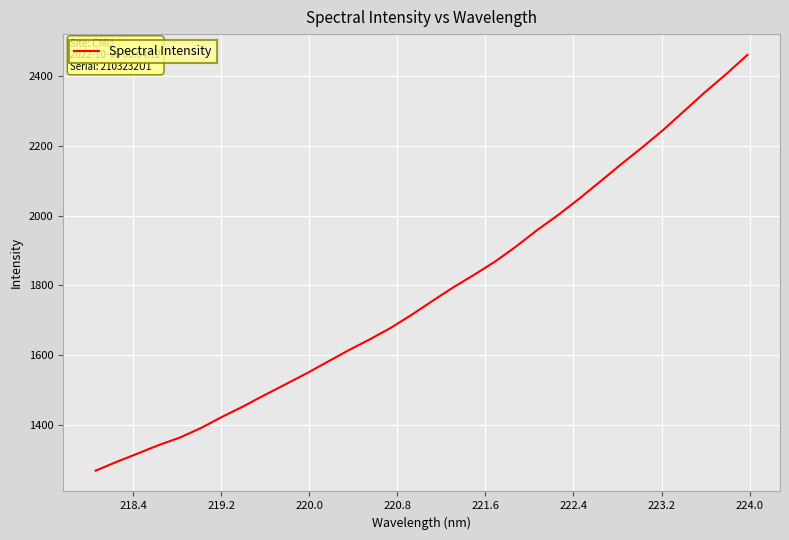

How many lines are shown in the chart?

1